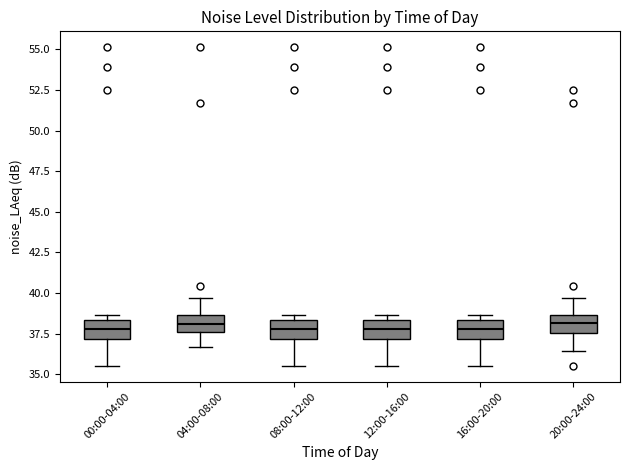

Reading left to right, transcribe this box plot: for each box, give where its median line is, the range the box spans, and where its two whiskers end, as read against the y-axis. The values are not printed on the chart, so give them approximately, as read against the axis.

00:00-04:00: median 38.0, box 37.0 to 38.5, whiskers 35.5 to 38.5 (just above the box's upper edge)
04:00-08:00: median 38.0, box 37.5 to 38.5, whiskers 36.5 to 39.5
08:00-12:00: median 38.0, box 37.0 to 38.5, whiskers 35.5 to 38.5 (just above the box's upper edge)
12:00-16:00: median 38.0, box 37.0 to 38.5, whiskers 35.5 to 38.5 (just above the box's upper edge)
16:00-20:00: median 38.0, box 37.0 to 38.5, whiskers 35.5 to 38.5 (just above the box's upper edge)
20:00-24:00: median 38.0, box 37.5 to 38.5, whiskers 36.5 to 39.5